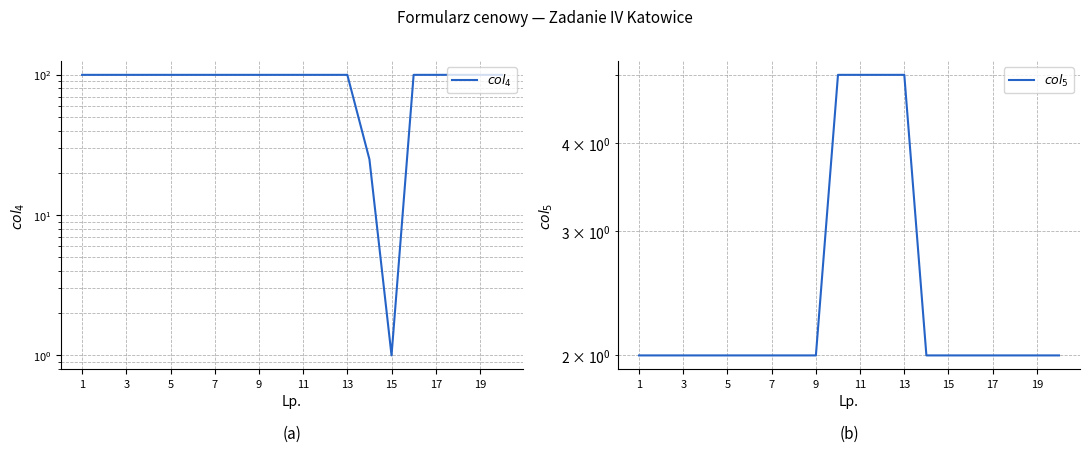

Is the value of $col_4$ at 11 greater than the value of $col_5$ at 9?

Yes